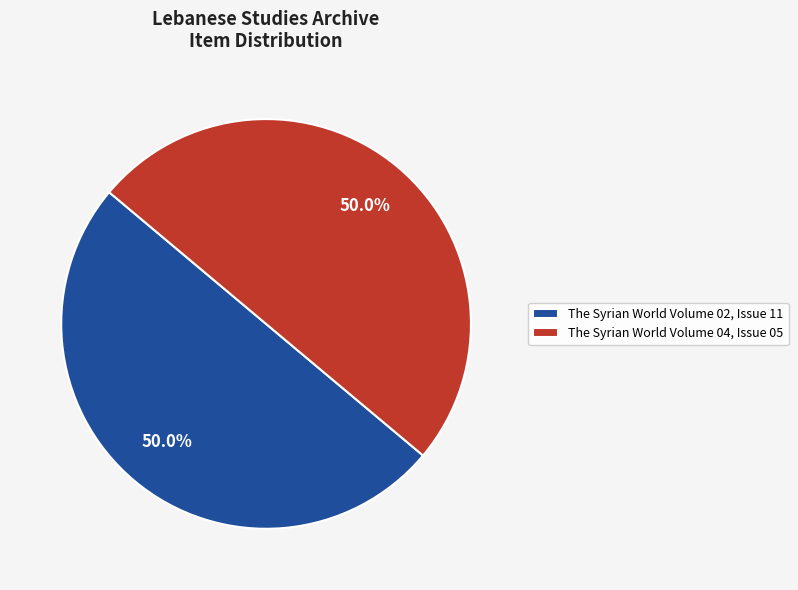

How many slices are in this pie chart?

2